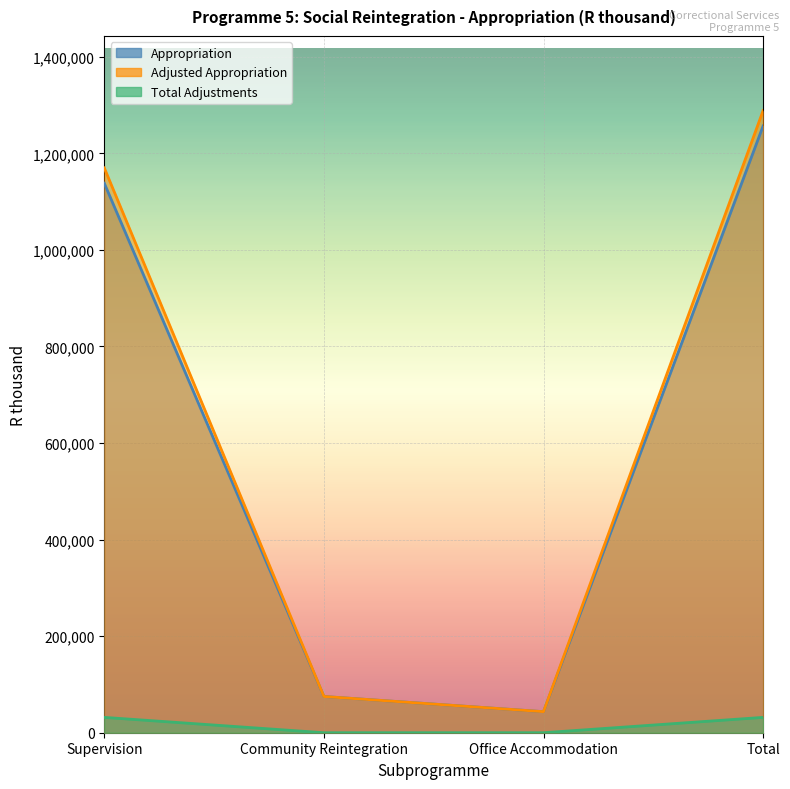

Reading left to right, extract all data points from this chart.

Adjusted Appropriation: Supervision=1169955	Community Reintegration=75075	Office Accommodation=43584	Total=1288614
Total Adjustments: Supervision=31779	Community Reintegration=0	Office Accommodation=0	Total=31779
Appropriation: Supervision=1138176	Community Reintegration=75075	Office Accommodation=43584	Total=1256835